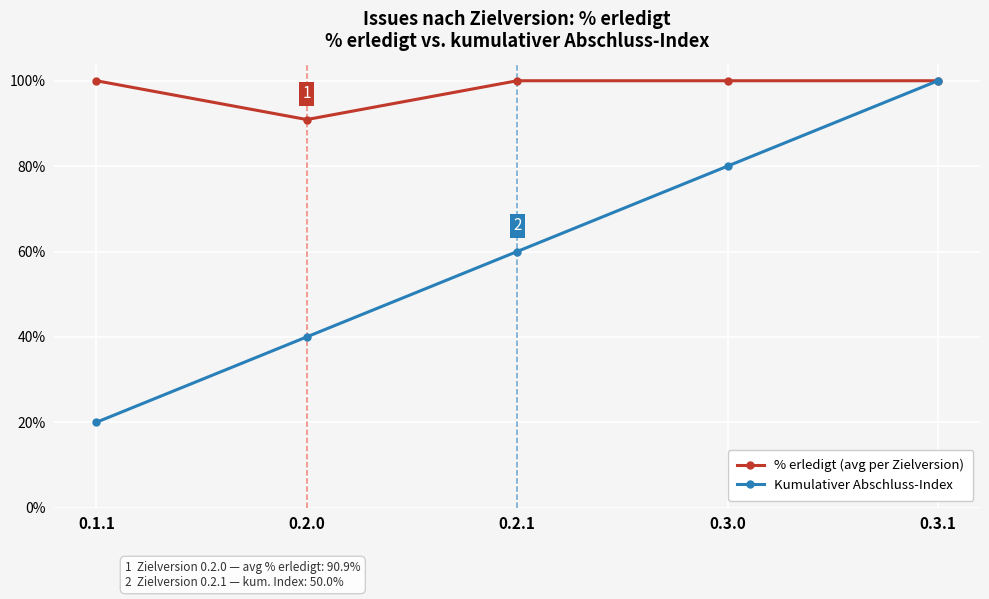

Rank the series by their average value, from lowest to highest.

Kumulativer Abschluss-Index, % erledigt (avg per Zielversion)